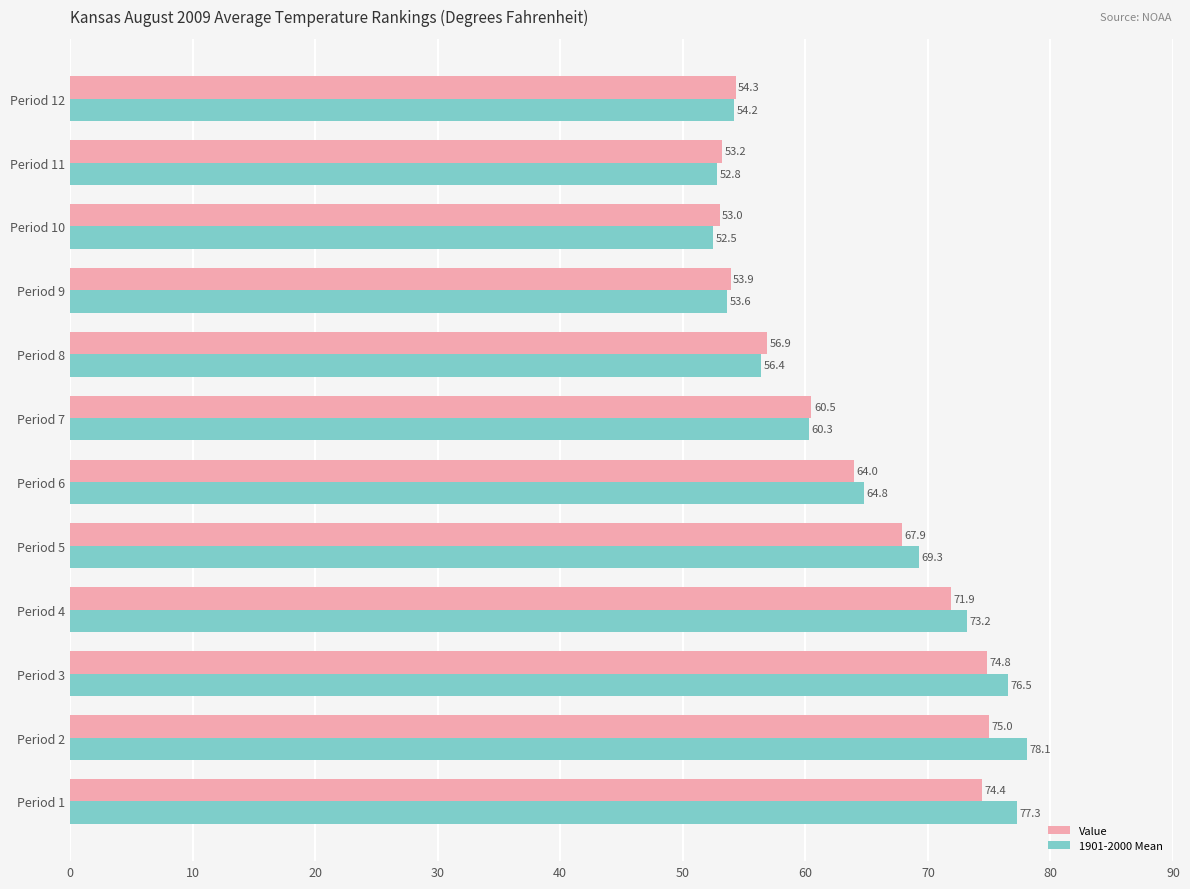

Rank the series by their average value, from lowest to highest.

Value, 1901-2000 Mean